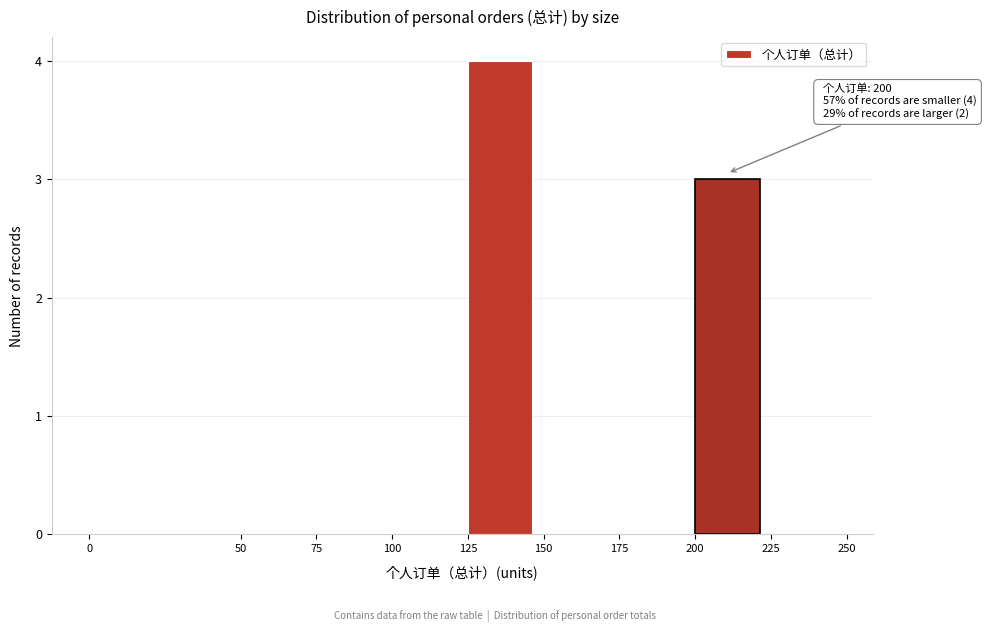

Over which range of the x-axis is the bar tallest?

125 to 150